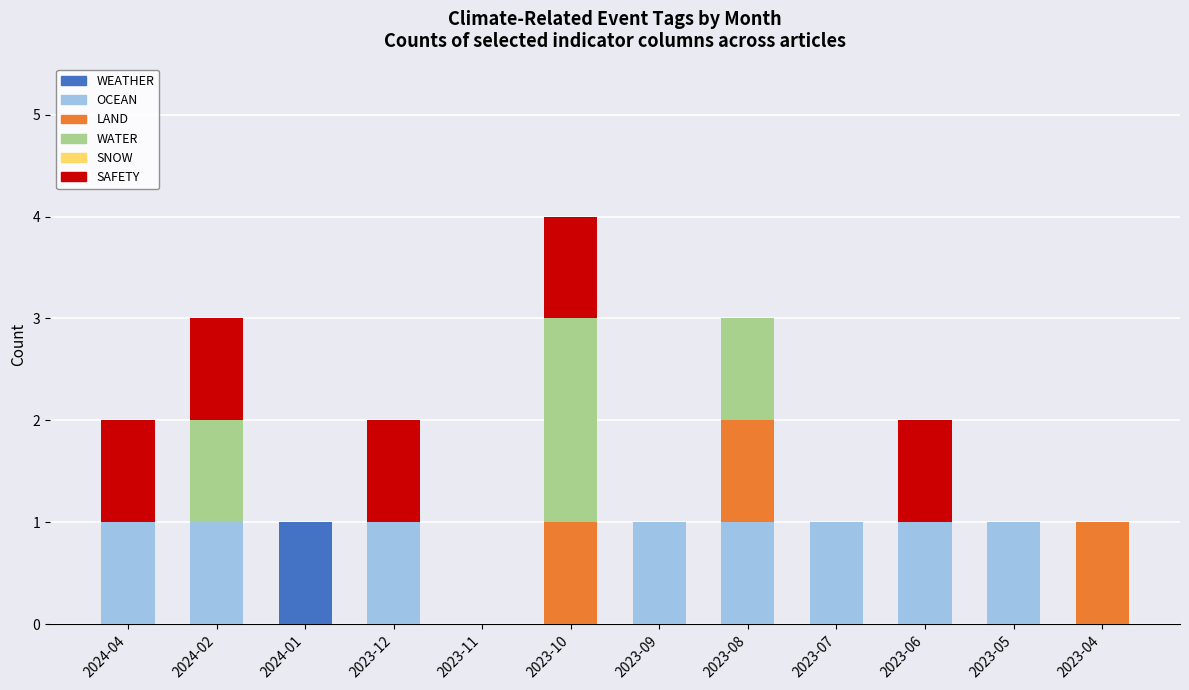

Is it true that WEATHER equals 0 at 2023-04?

True